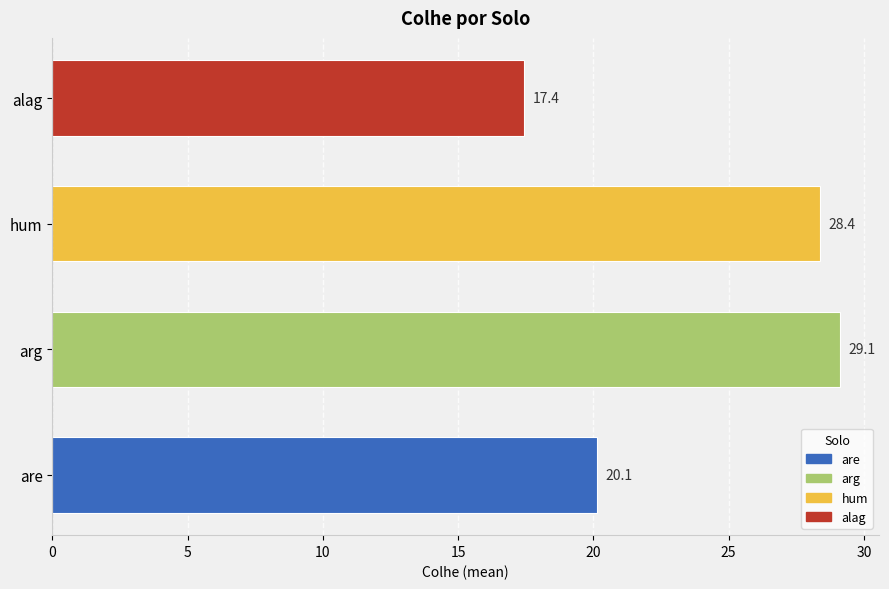

What is the maximum value shown in the chart?

29.1